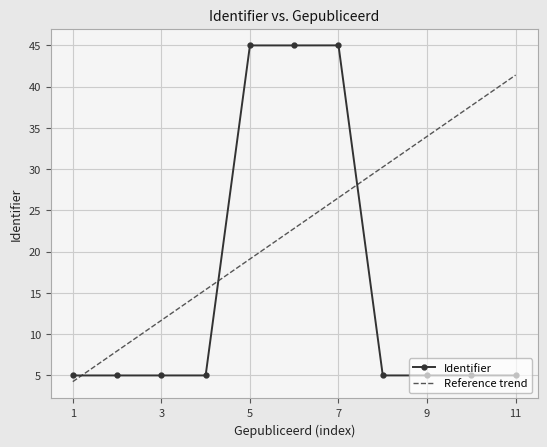

True or false: Identifier has a value of 5.0 at 9.

True